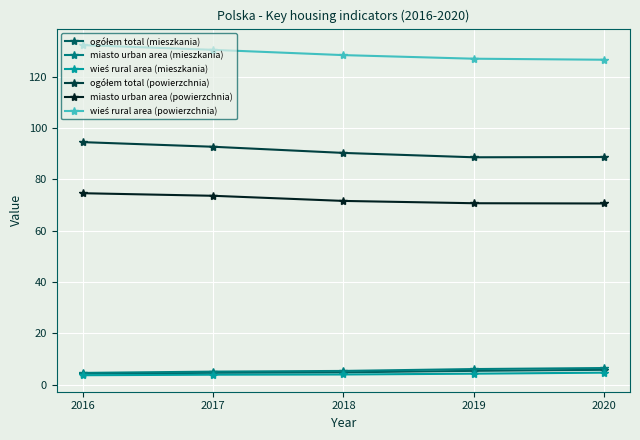

What is the total value across all series at 2018?

304.5